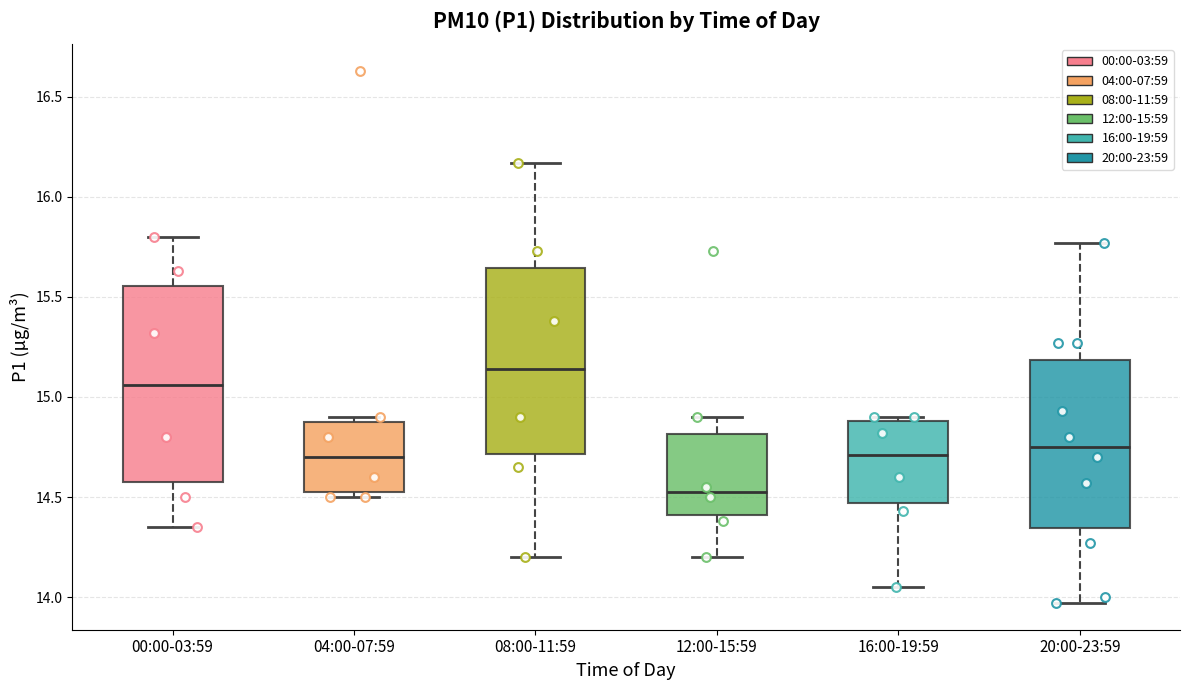

Reading left to right, read every box against the y-axis: the position of its median line, the range the box covers, and the ends of its whiskers. The values are not printed on the chart, so give them approximately, as read against the axis.

00:00-03:59: median 15.05, box 14.60 to 15.55, whiskers 14.35 to 15.80
04:00-07:59: median 14.70, box 14.55 to 14.90, whiskers 14.50 to 14.90 (just above the box's upper edge)
08:00-11:59: median 15.15, box 14.70 to 15.65, whiskers 14.20 to 16.15
12:00-15:59: median 14.55, box 14.40 to 14.80, whiskers 14.20 to 14.90
16:00-19:59: median 14.70, box 14.45 to 14.90, whiskers 14.05 to 14.90 (just above the box's upper edge)
20:00-23:59: median 14.75, box 14.35 to 15.20, whiskers 13.95 to 15.75